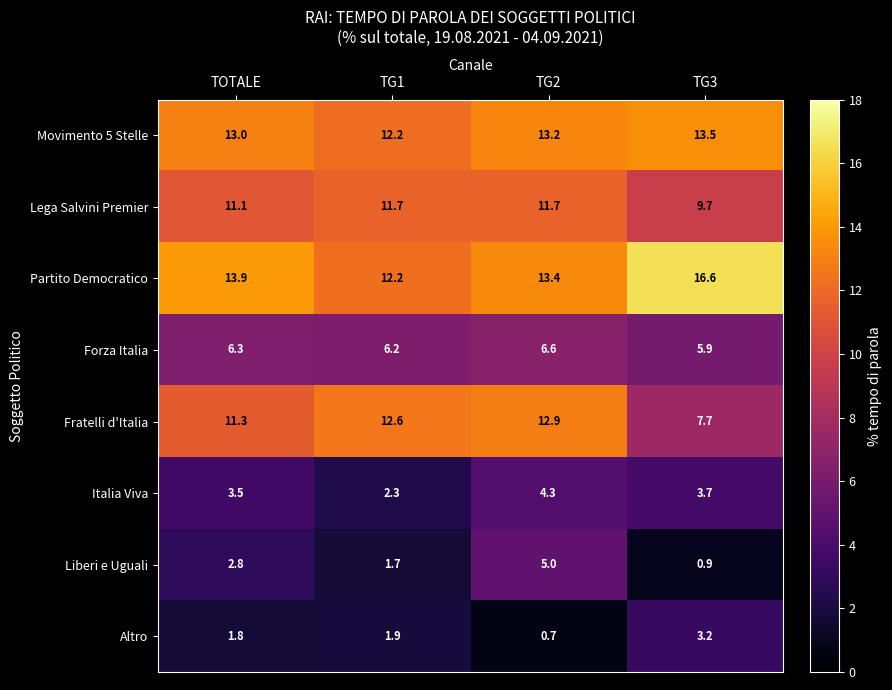

What is the sum of all Forza Italia values?

25.0